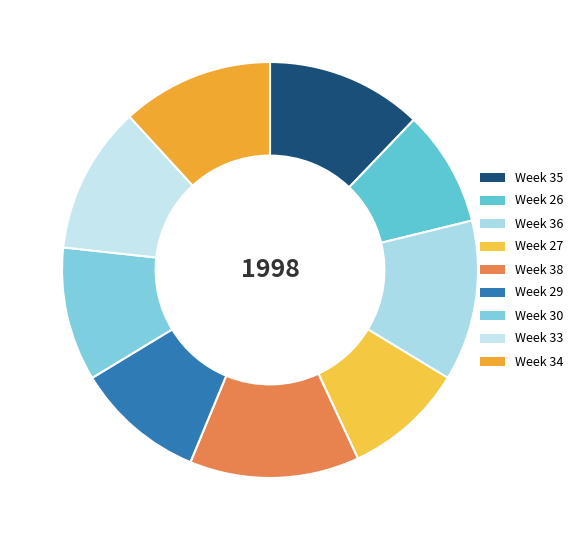

Rank the categories by value from lowest to highest.

Week 26, Week 27, Week 29, Week 30, Week 33, Week 34, Week 35, Week 36, Week 38